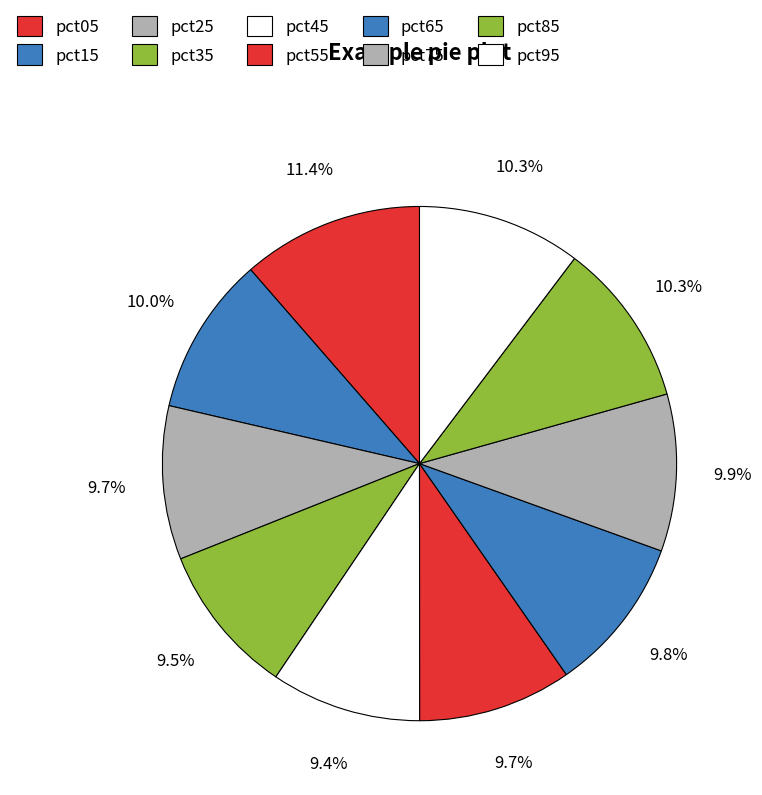

Is there any slice that represents more than half of the pie?

No